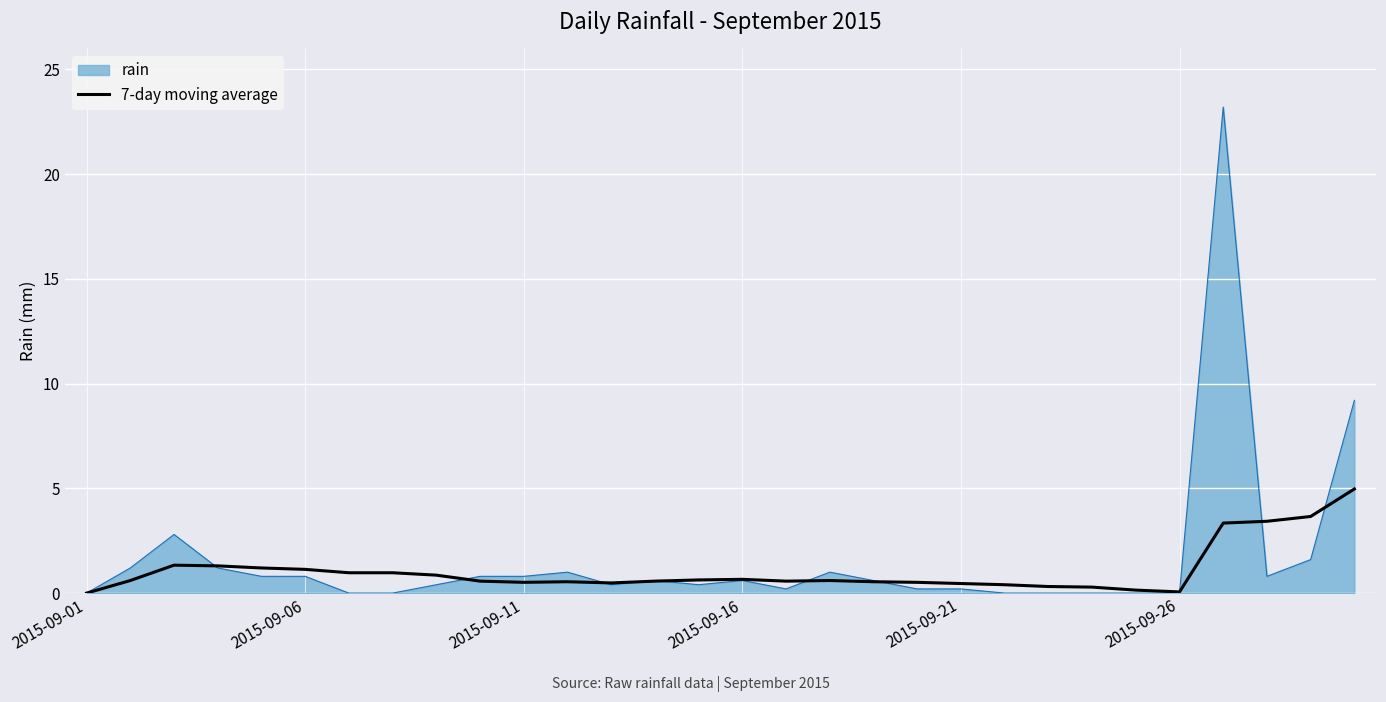

What is the maximum value shown in the chart?

23.2